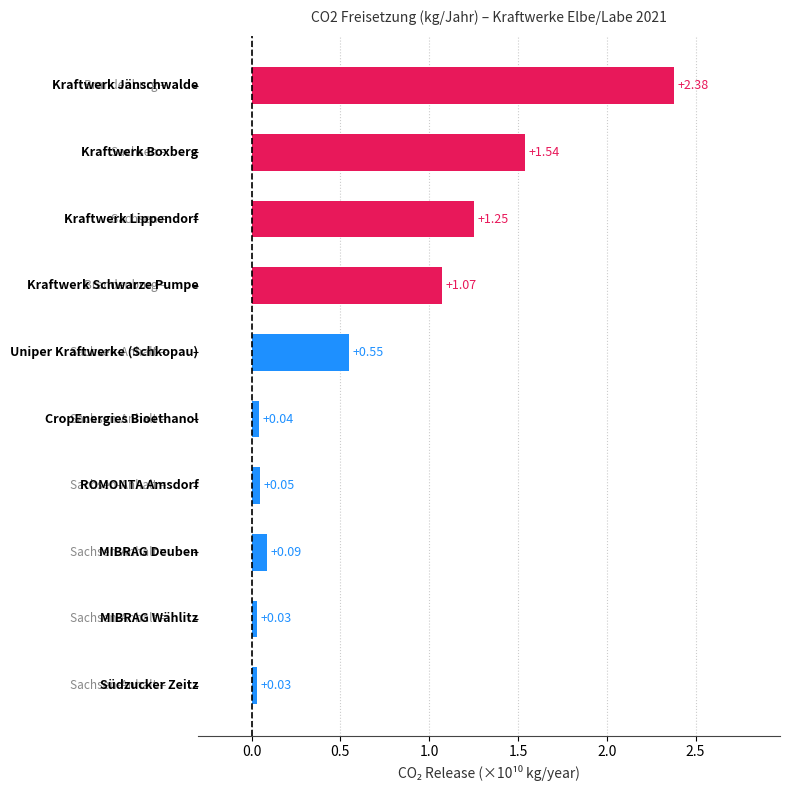

Rank the categories by value from highest to lowest.

Kraftwerk Jänschwalde, Kraftwerk Boxberg, Kraftwerk Lippendorf, Kraftwerk Schwarze Pumpe, Uniper Kraftwerke (Schkopau), MIBRAG Deuben, ROMONTA Amsdorf, CropEnergies Bioethanol, MIBRAG Wählitz, Südzucker Zeitz